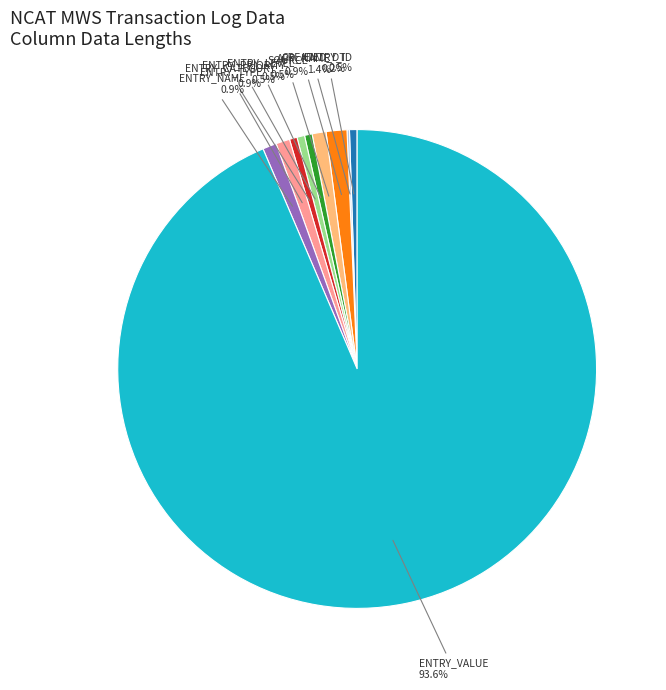

What percentage is NOT represented by ENTRY_PRIORITY?

99.5%